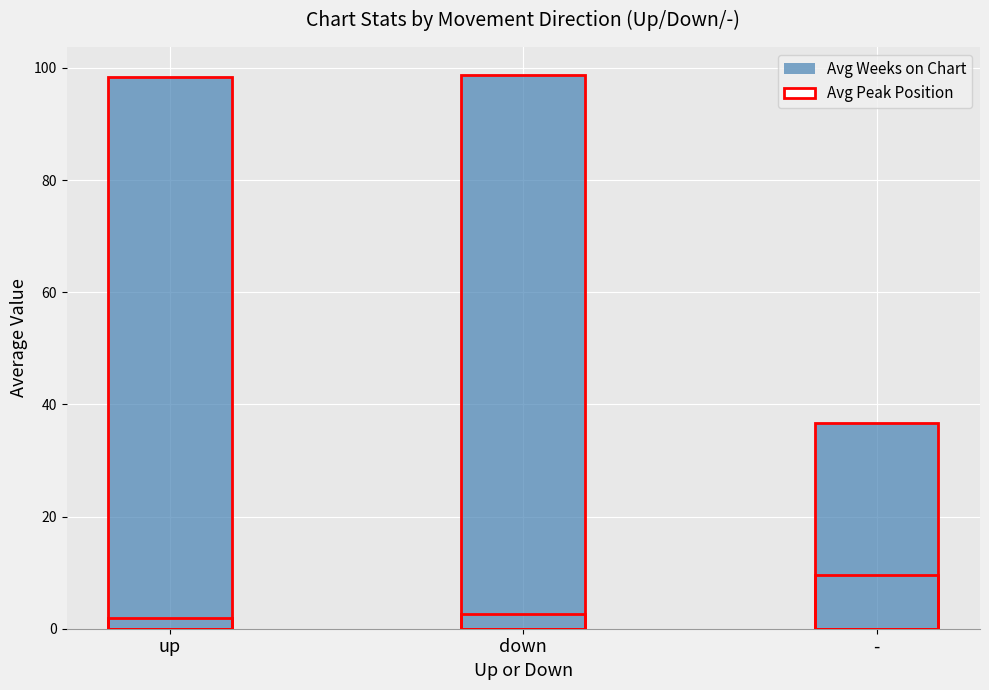

How many groups of bars are there?

3